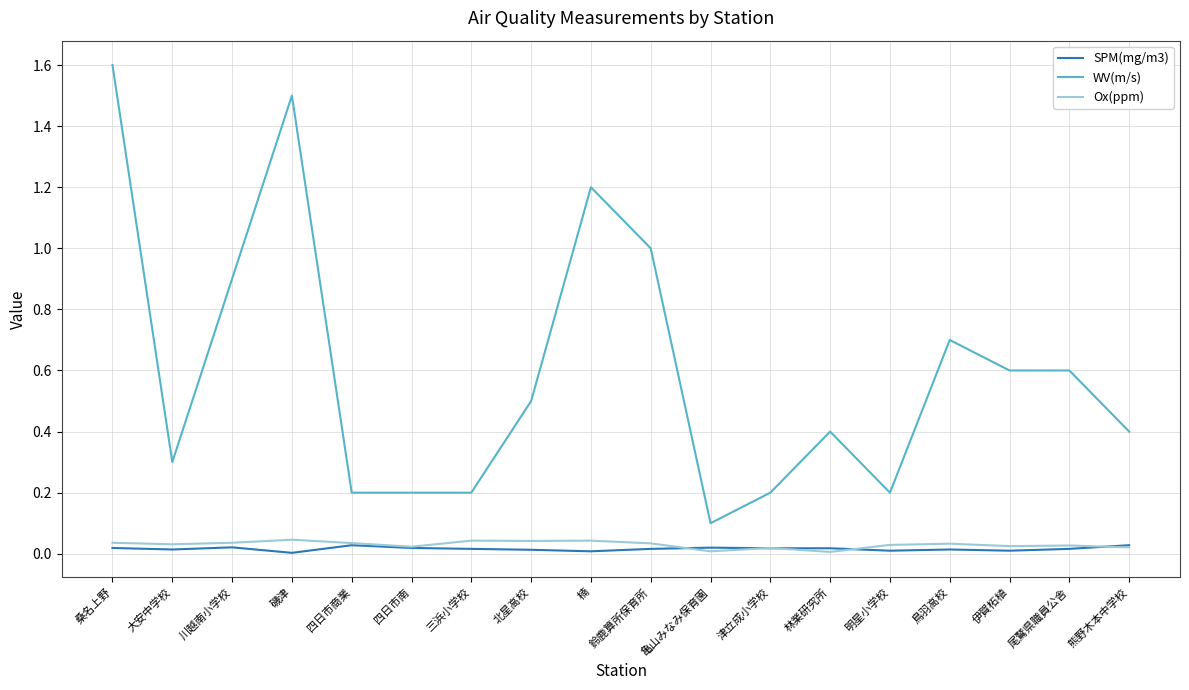

Count the number of categories in the chart.

18